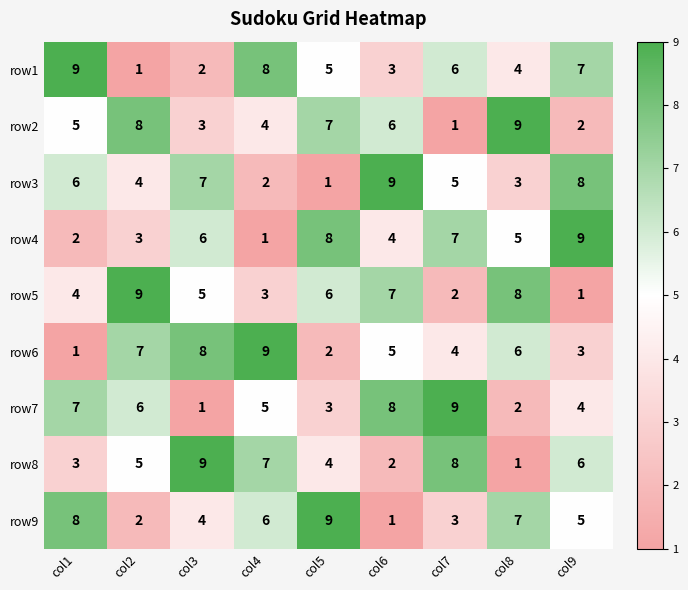

What is the difference between the maximum and second lowest values in the row8 series?

7